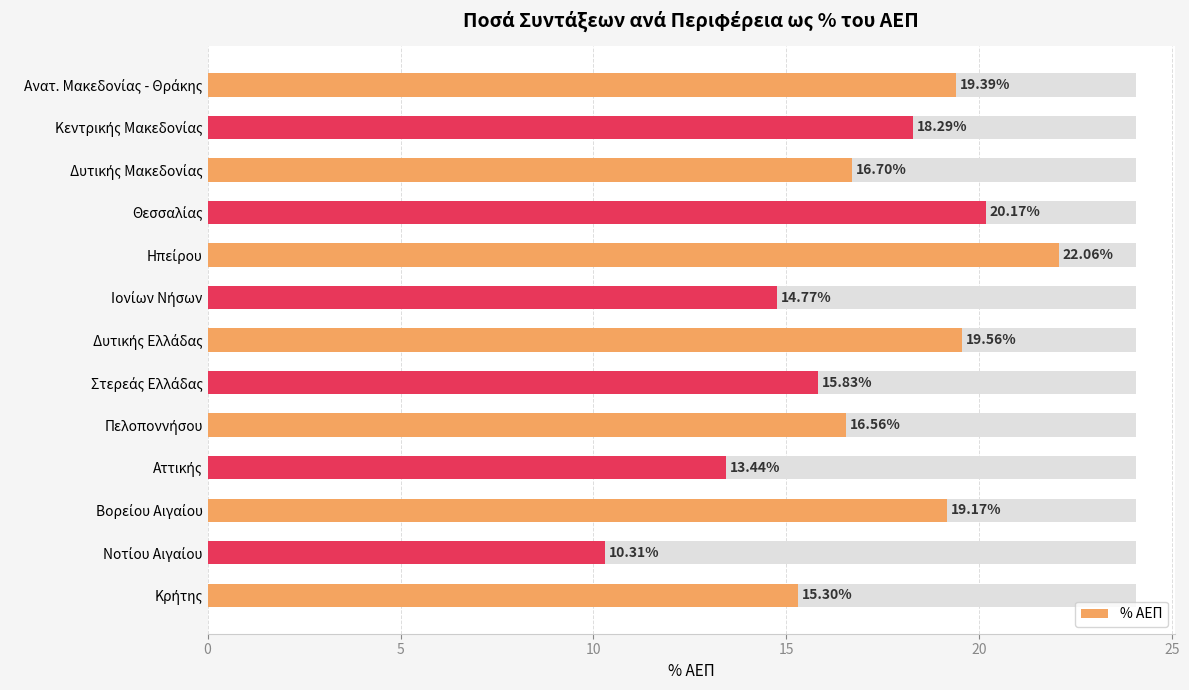

What is the difference between the maximum and second lowest values?

8.6